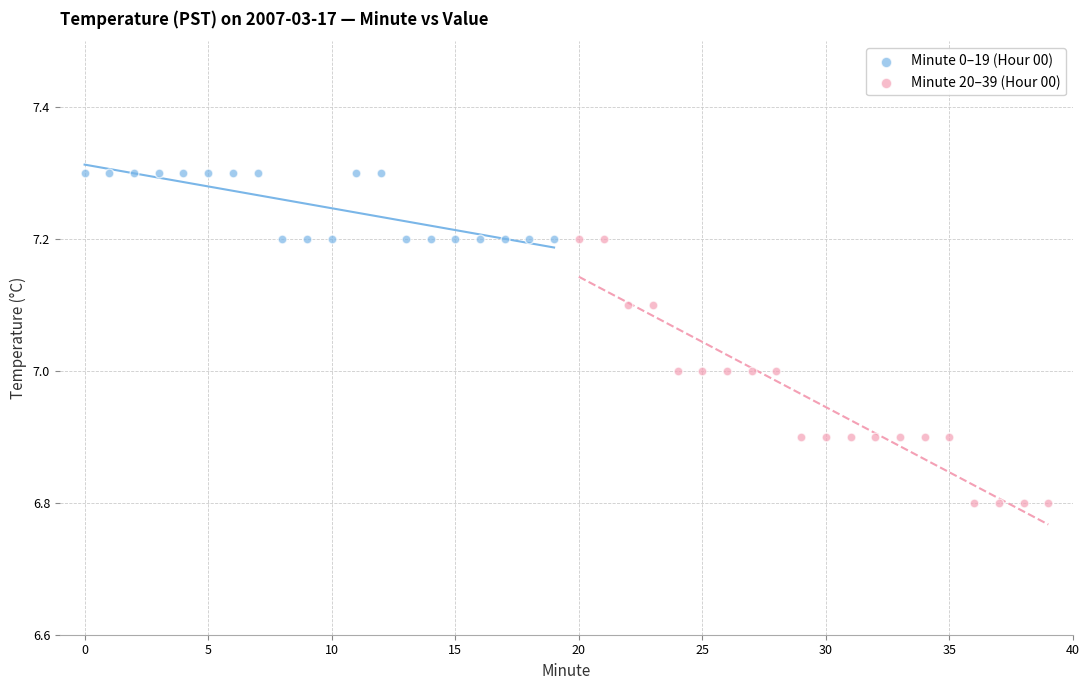

Which series reaches the minimum Y coordinate?

Minute 20–39 (Hour 00)